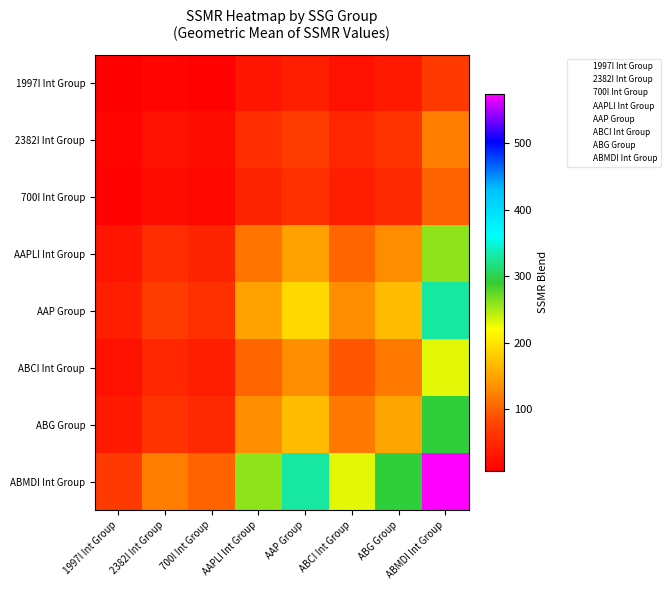

At how many categories does at least one series exceed 470?

1